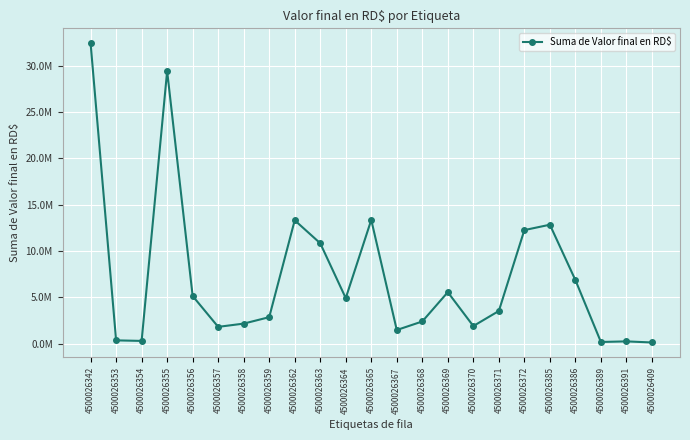

True or false: the data has more than 1 interior local peaks.

True